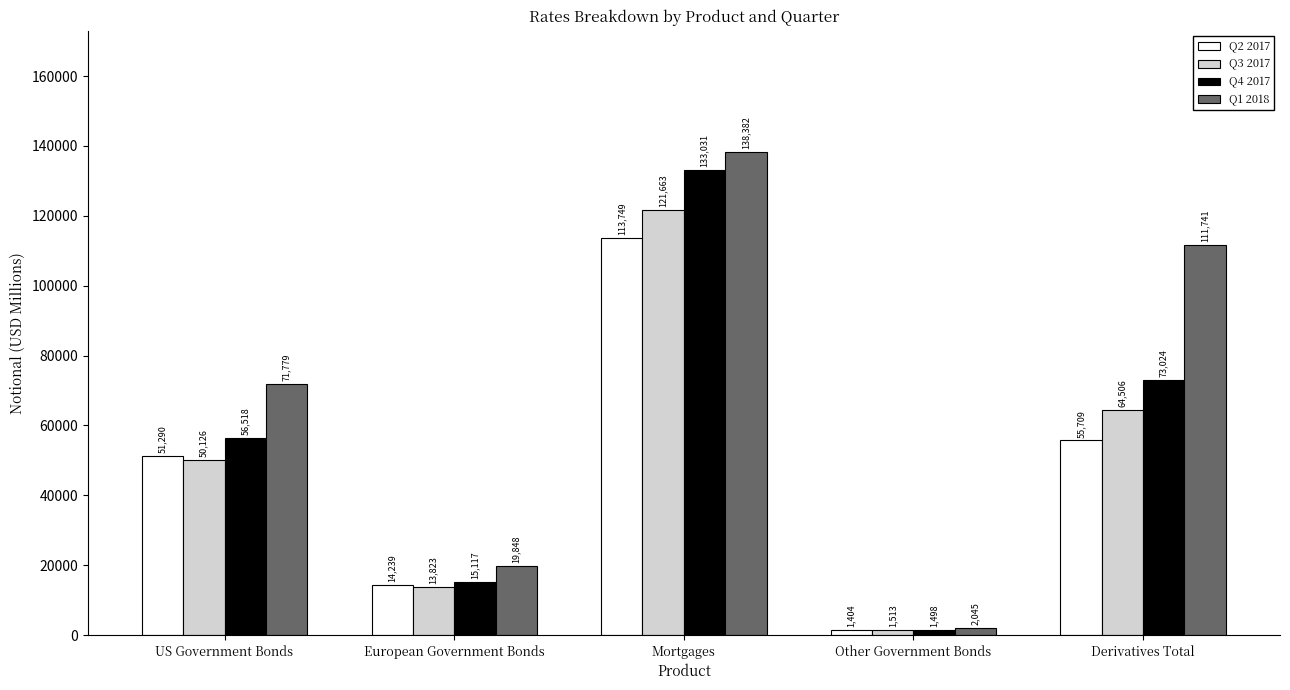

At which label does Q4 2017 reach its minimum?

Other Government Bonds